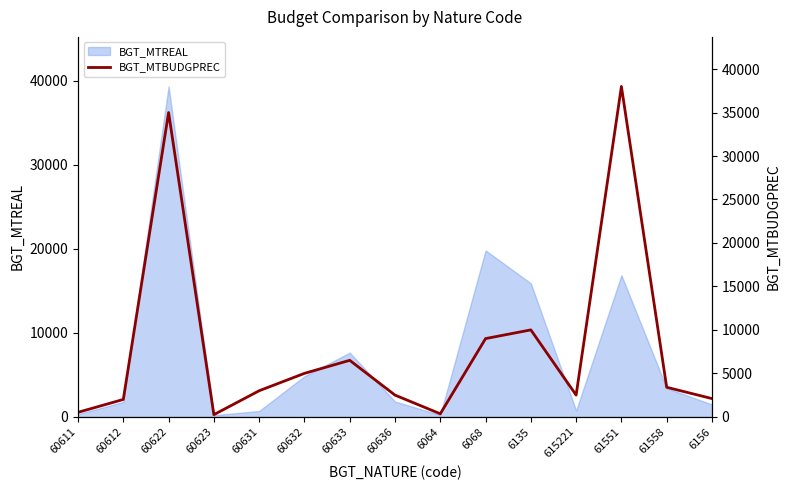

True or false: the data shows 2100 at 6156.

True